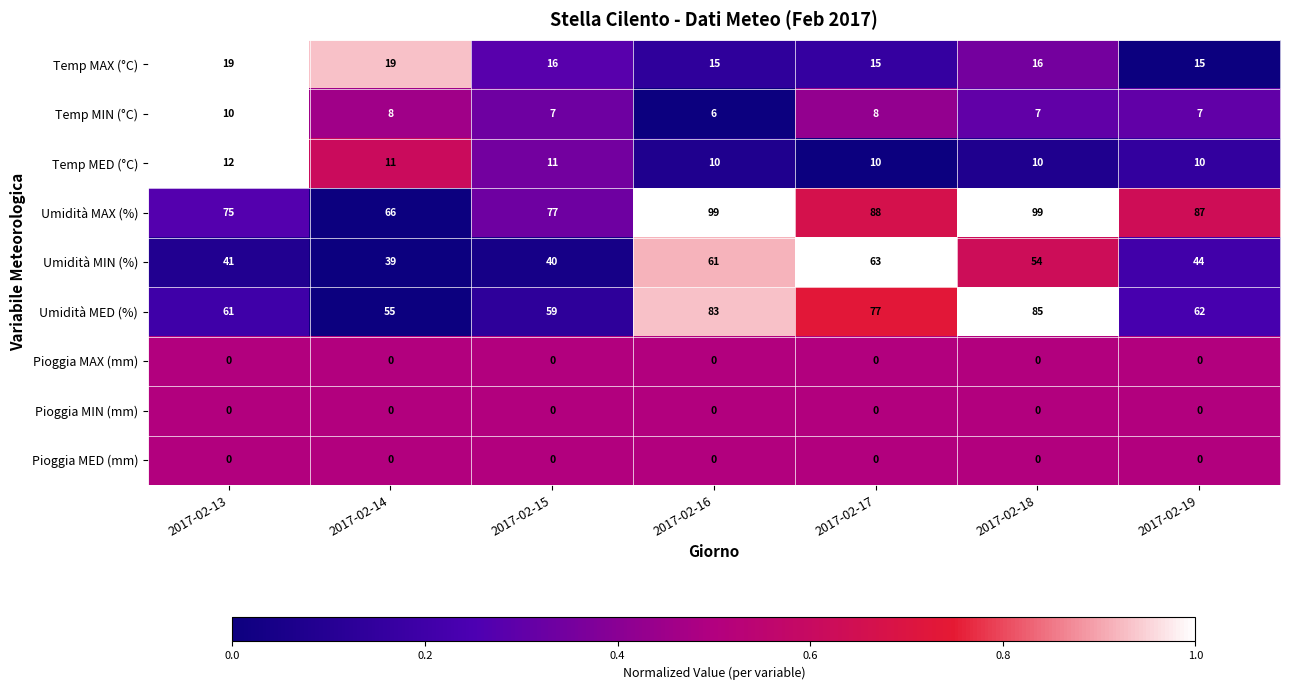

What is the difference between the highest and lowest values at 2017-02-13?

75